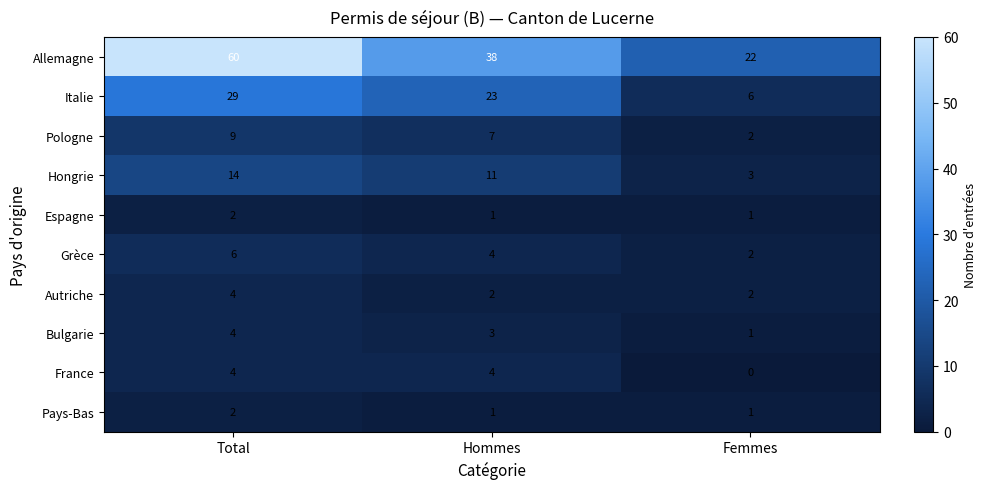

Which label corresponds to the smallest value in the chart?

Femmes